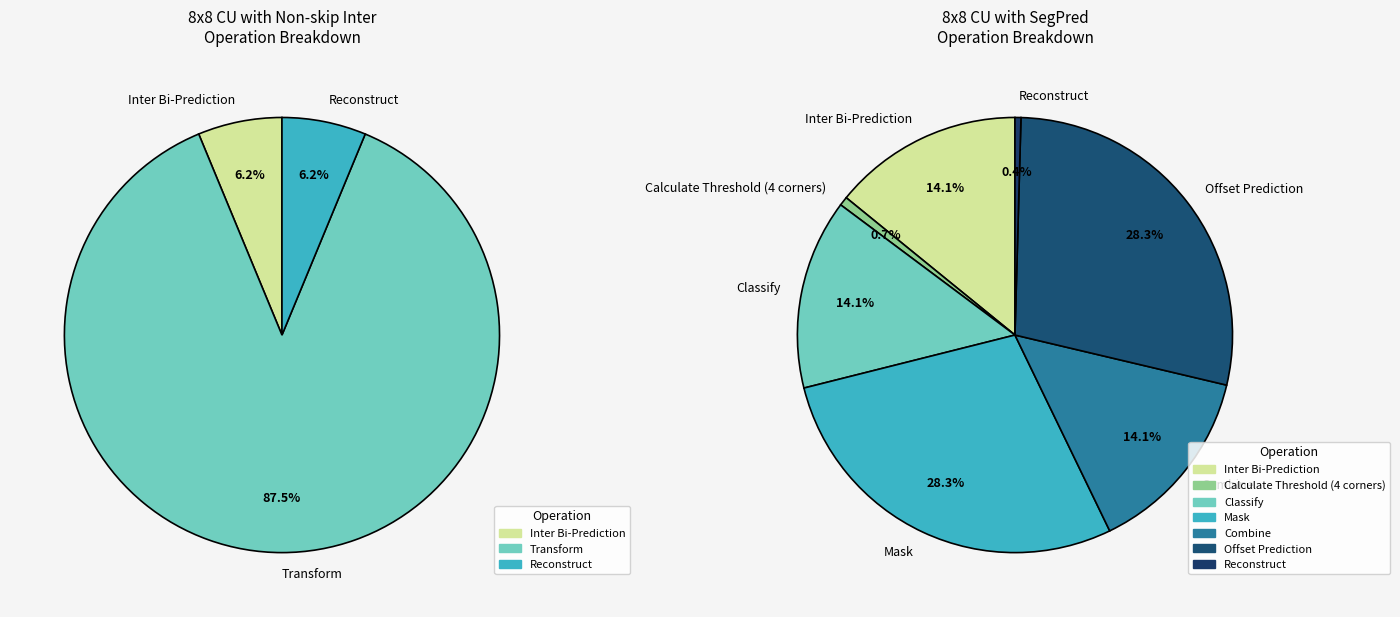

How much of the chart is everything except Intra Predictor padding?

100.0%